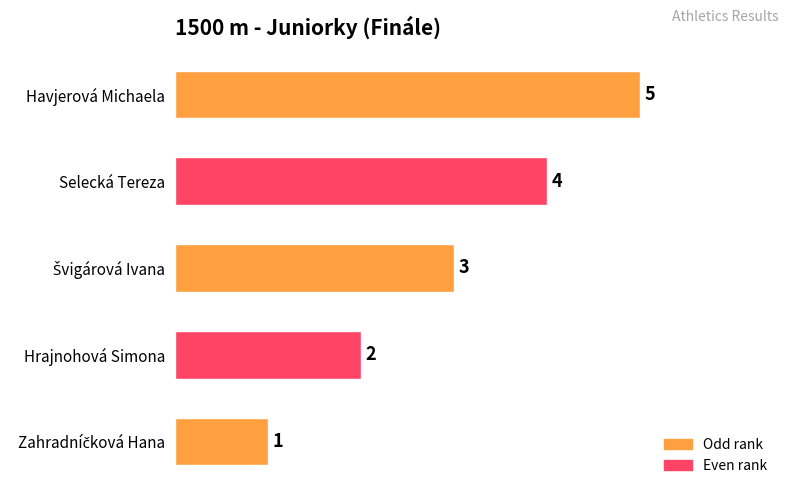

What is the change in value from Selecká Tereza to Havjerová Michaela?

+1